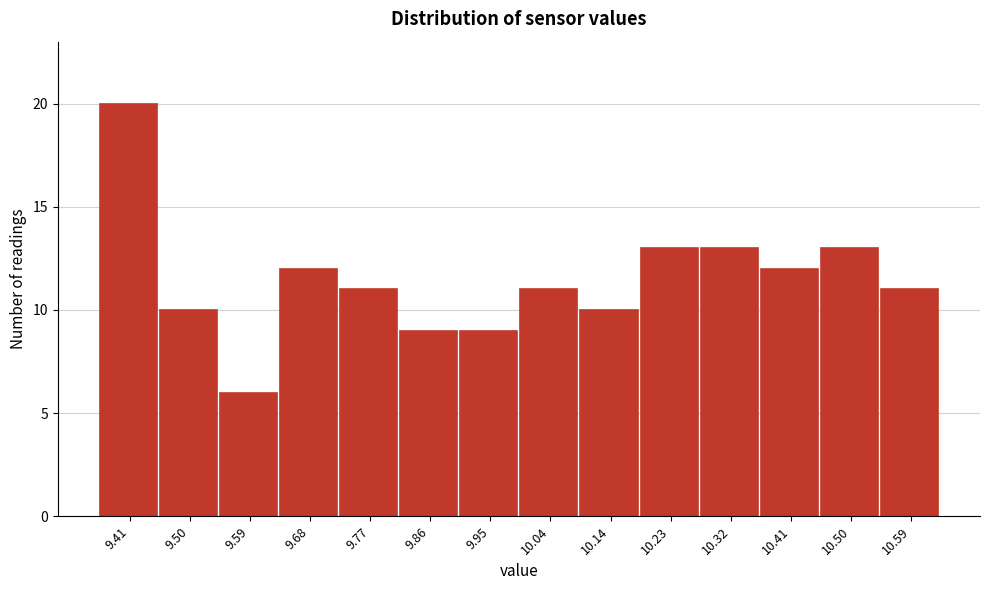

Reading left to right, what are all the values shown in this chart?

20	10	6	12	11	9	9	11	10	13	13	12	13	11